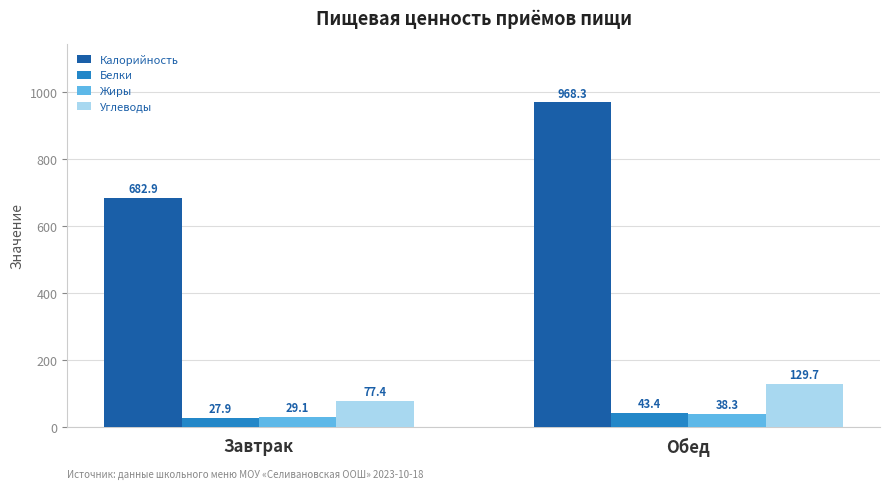

What is the average value of the Калорийность series?

825.6